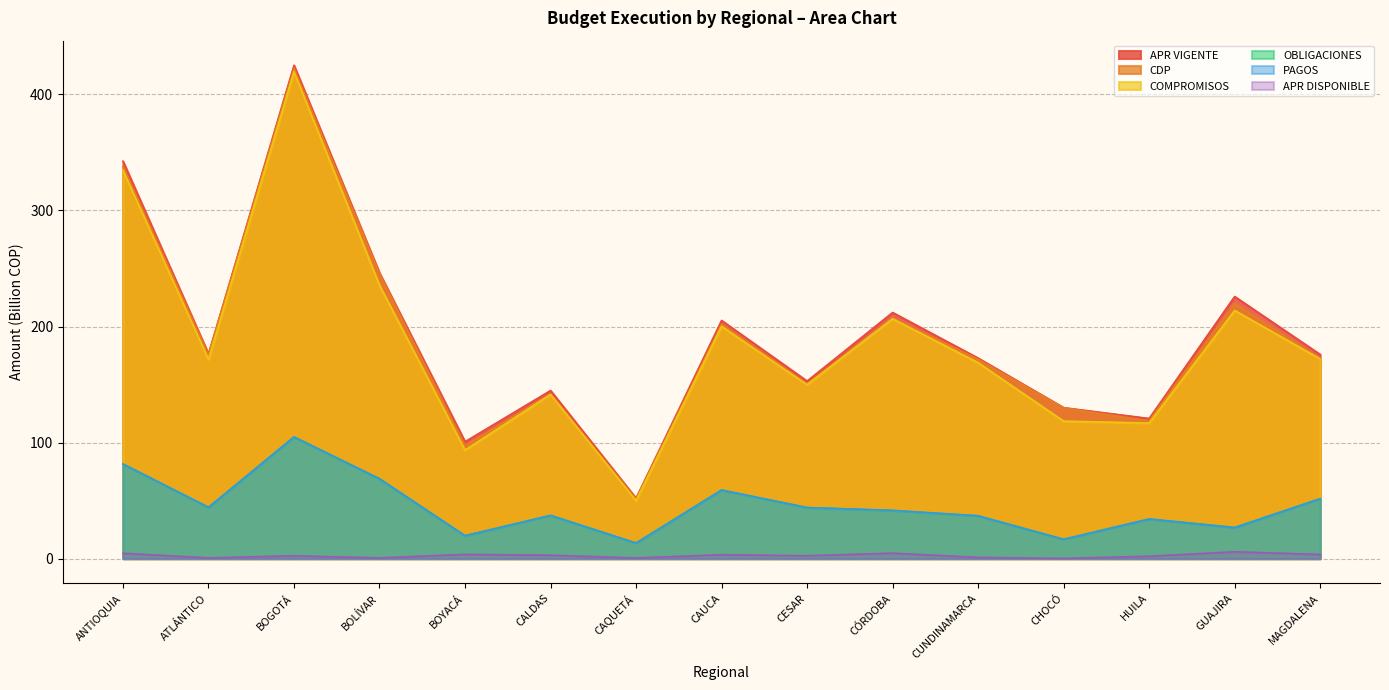

True or false: OBLIGACIONES has a value of 26.2 at MAGDALENA.

False